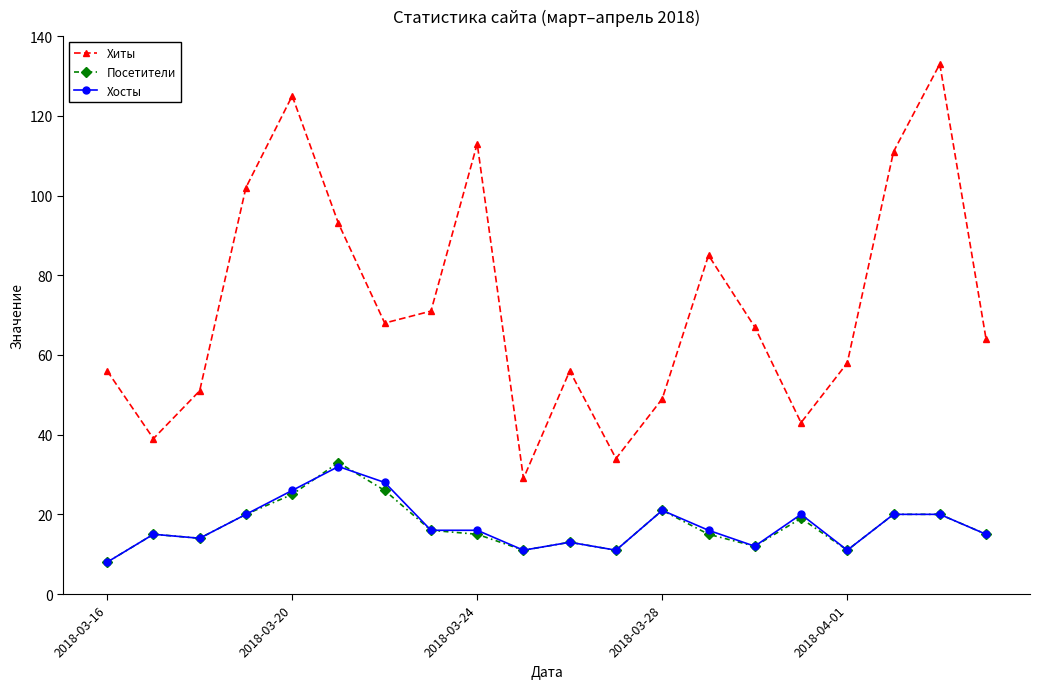

True or false: Посетители and Хиты intersect in this chart.

False